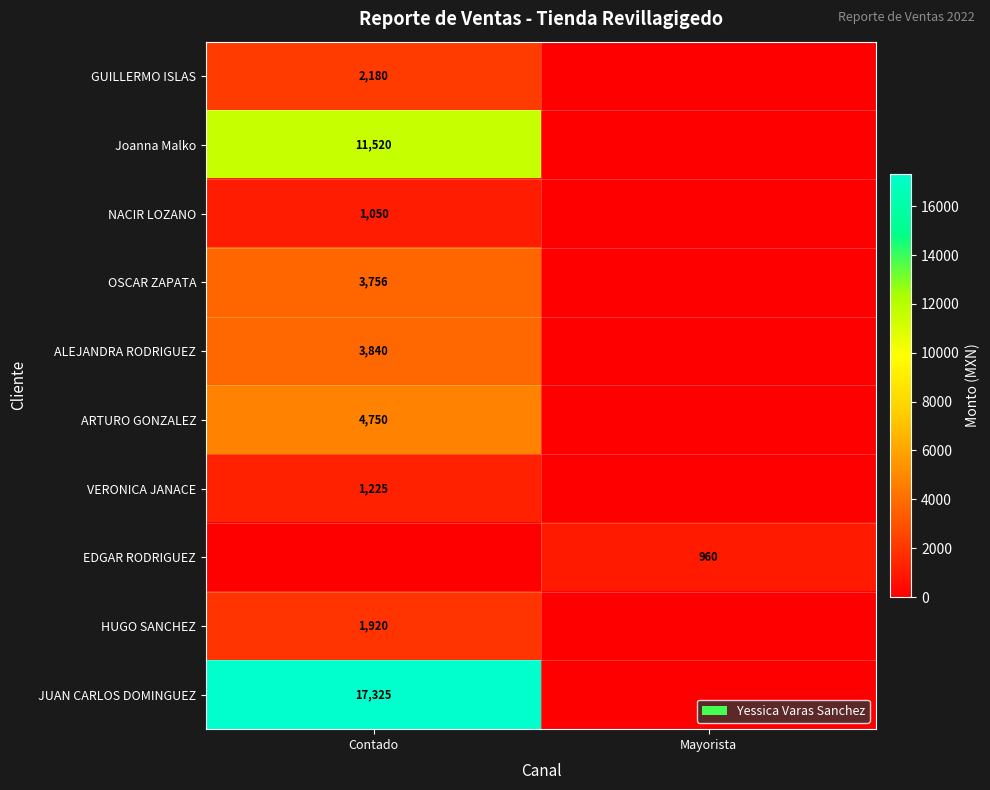

What is the spread (max minus min) of values at Mayorista?

960